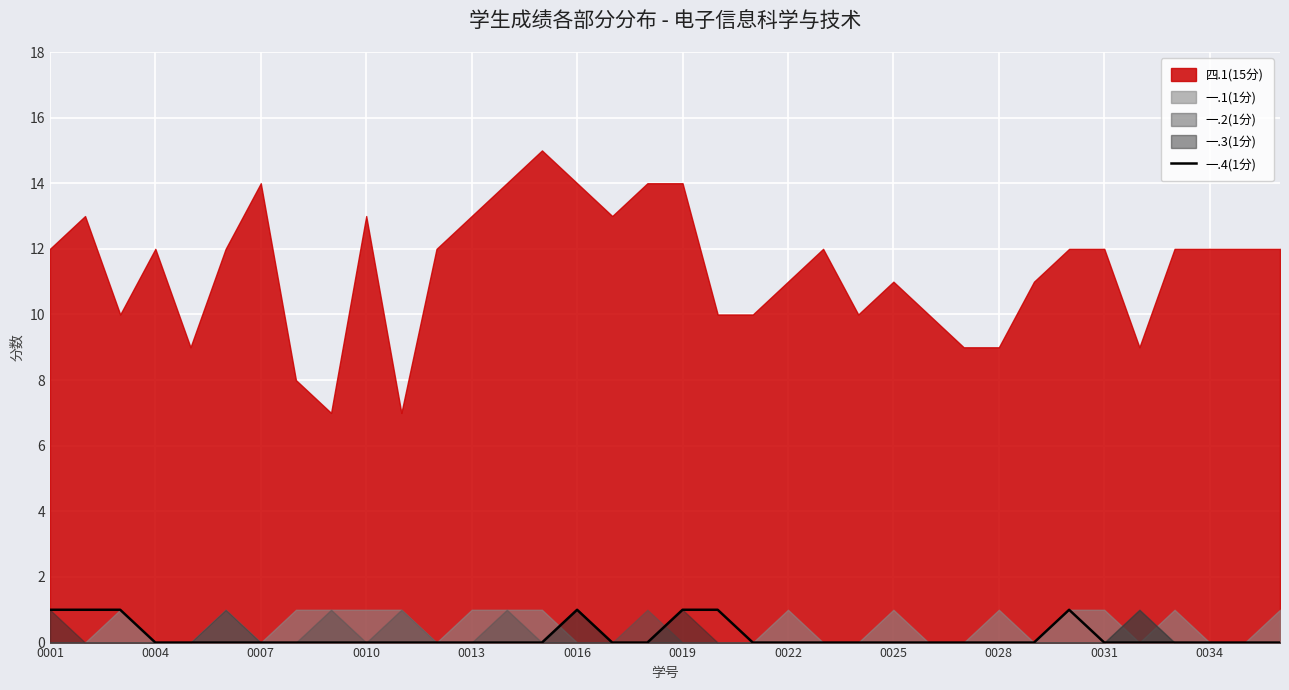

True or false: 一.4(1分) has a value of -1 at 0025.

False